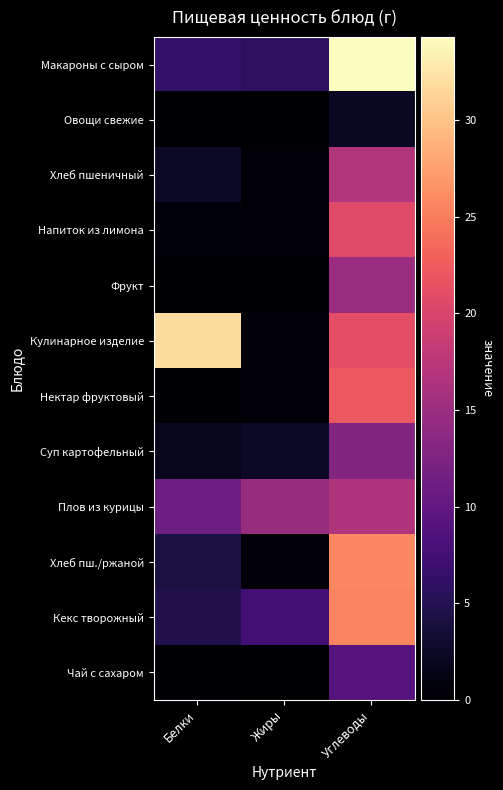

Reading right to left, transcribe all the data shown in this chart.

Макароны с сыром: Углеводы=34.3	Жиры=5.8	Белки=6.4
Овощи свежие: Углеводы=2.2	Жиры=0.0	Белки=0.2
Хлеб пшеничный: Углеводы=16.8	Жиры=0.3	Белки=2.5
Напиток из лимона: Углеводы=20.8	Жиры=0.3	Белки=0.7
Фрукт: Углеводы=15.0	Жиры=0.0	Белки=0.1
Кулинарное изделие: Углеводы=21.2	Жиры=0.5	Белки=32.0
Нектар фруктовый: Углеводы=22.2	Жиры=0.3	Белки=0.2
Суп картофельный: Углеводы=12.9	Жиры=2.5	Белки=2.0
Плов из курицы: Углеводы=16.6	Жиры=14.7	Белки=11.1
Хлеб пш./ржаной: Углеводы=25.8	Жиры=0.5	Белки=4.1
Кекс творожный: Углеводы=25.6	Жиры=7.4	Белки=4.7
Чай с сахаром: Углеводы=9.0	Жиры=0.0	Белки=0.2